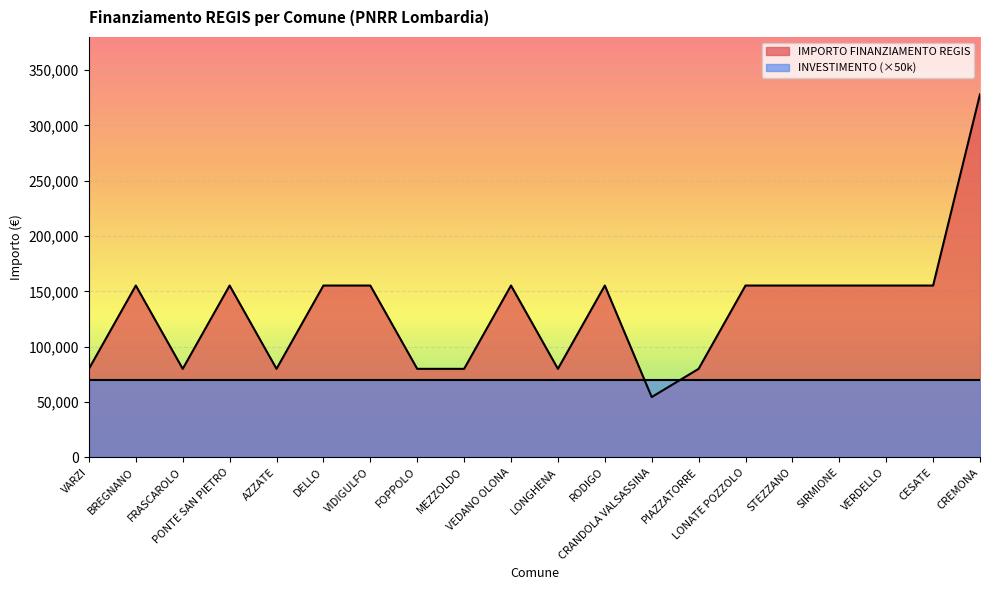

Does the chart display data point markers on the line(s)?

No